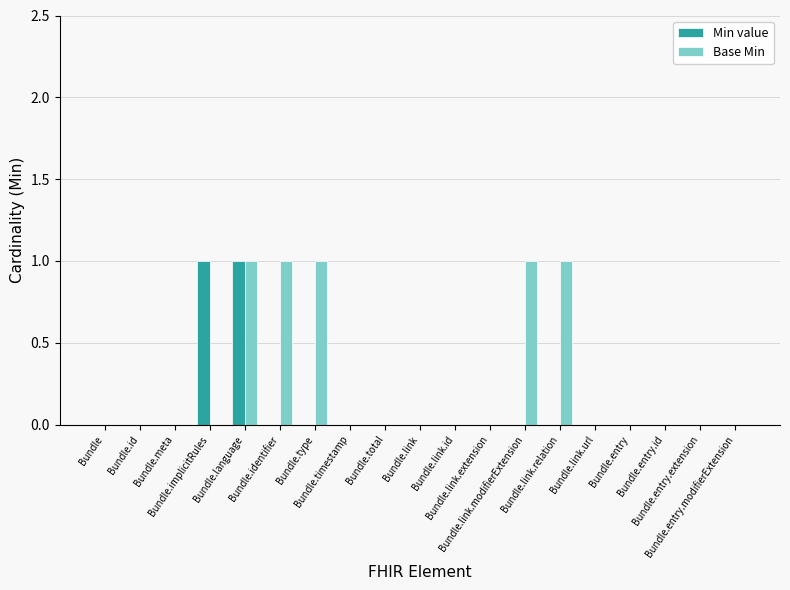

Is it true that Min value equals 0 at Bundle.implicitRules?

False